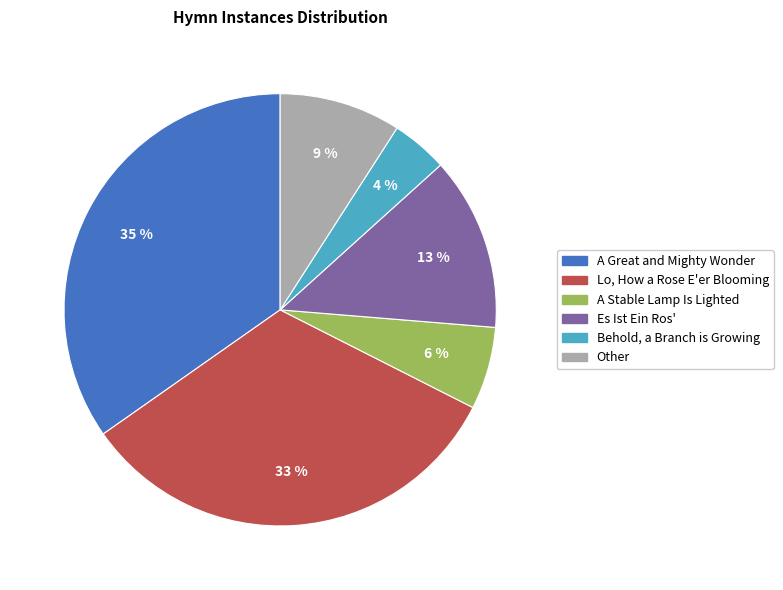

Is it true that Es Ist Ein Ros' is 5% of the pie?

False